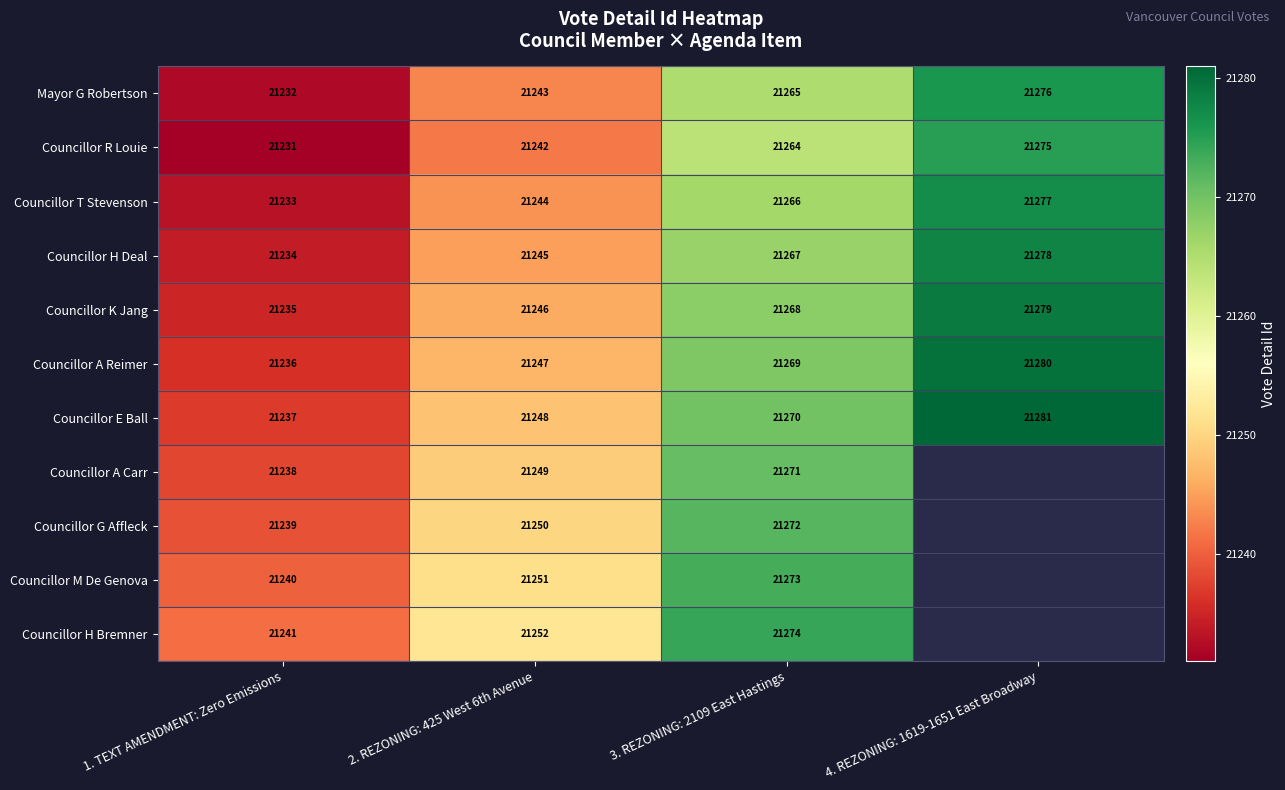

List the labels in order of Councillor T Stevenson value, smallest first.

1. TEXT AMENDMENT: Zero Emissions, 2. REZONING: 425 West 6th Avenue, 3. REZONING: 2109 East Hastings, 4. REZONING: 1619-1651 East Broadway